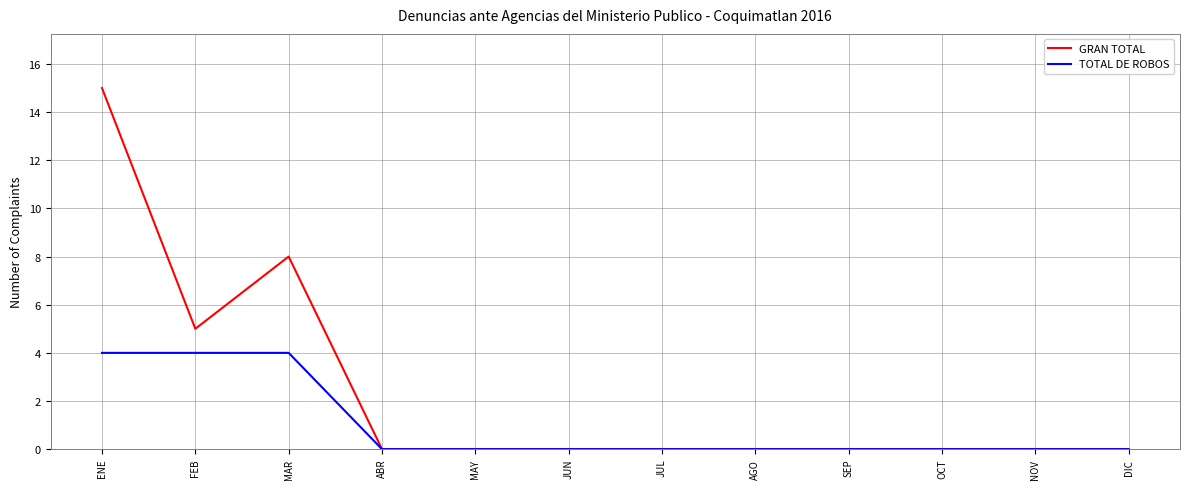

Count the GRAN TOTAL values in the range 0 to 5.

10